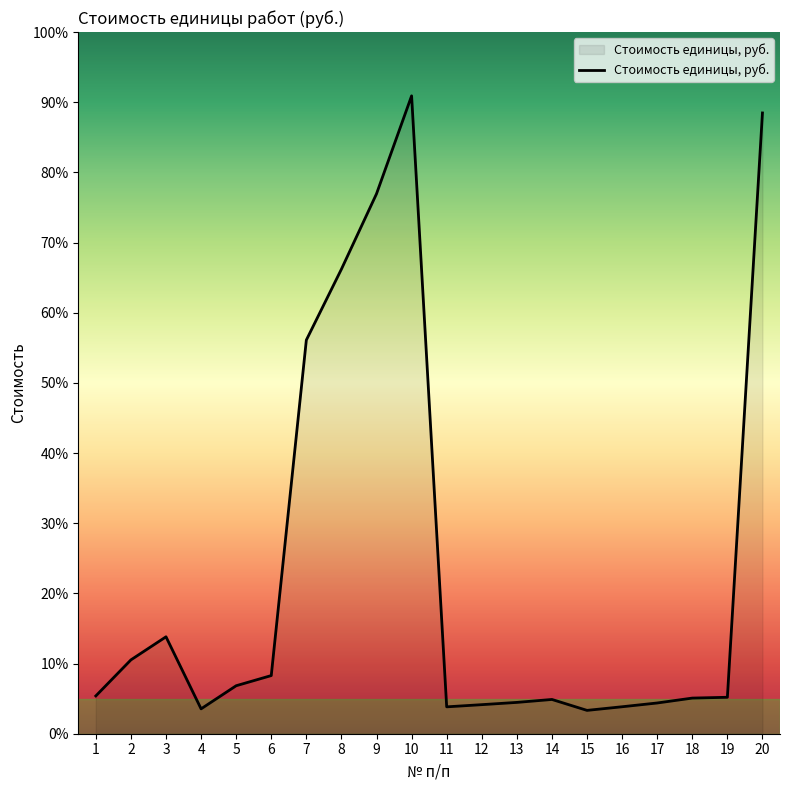

Is it true that the value at 18 is 15357?

False